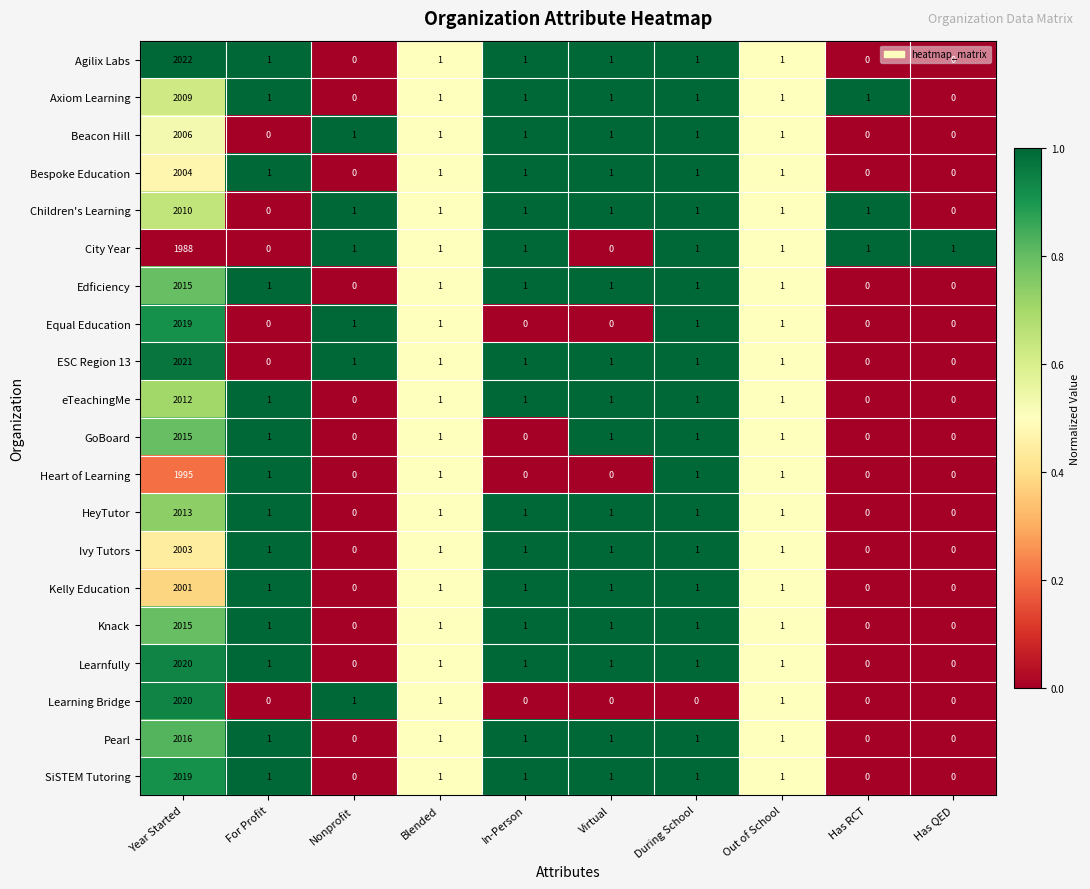

The Ivy Tutors series shows 954 at Has RCT. True or false?

False